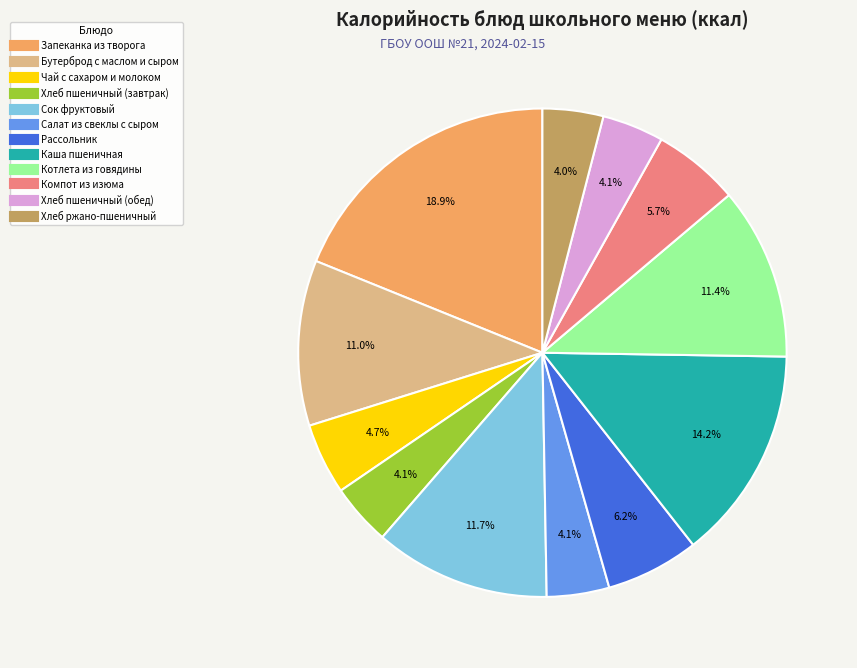

Between Сок фруктовый and Чай с сахаром и молоком, which is larger?

Сок фруктовый